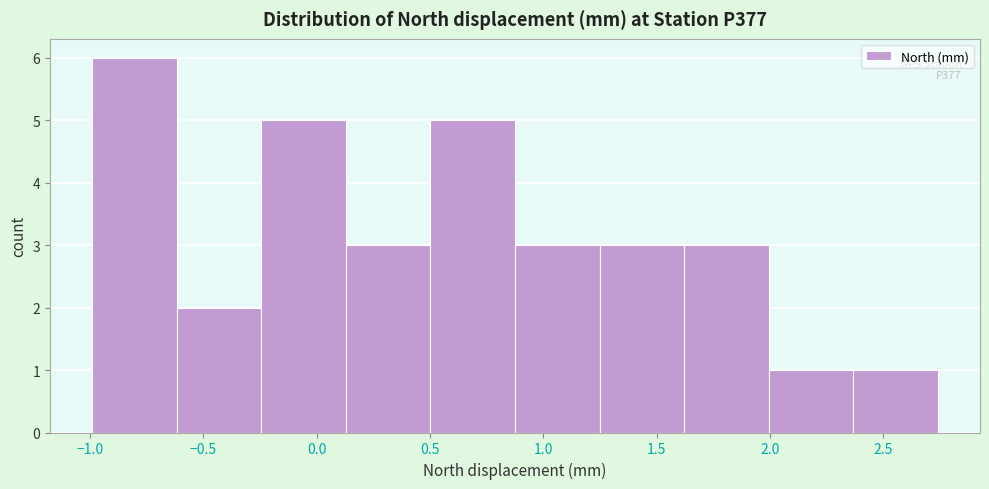

Over which range of the x-axis is the bar tallest?

-1.00 to -0.60